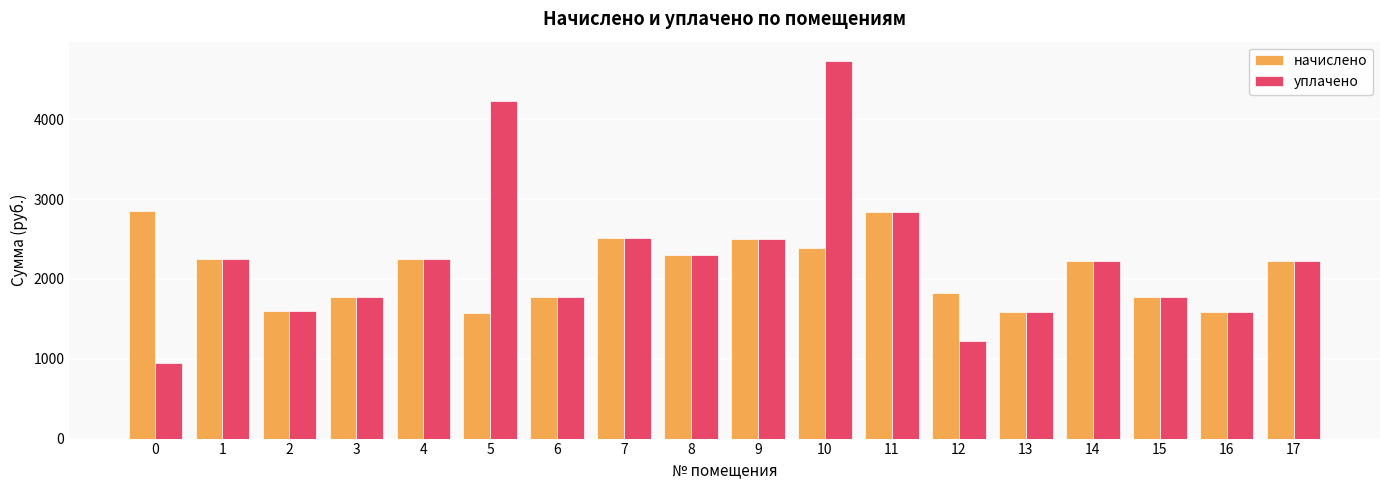

What is the lowest value of the уплачено series?

948.0